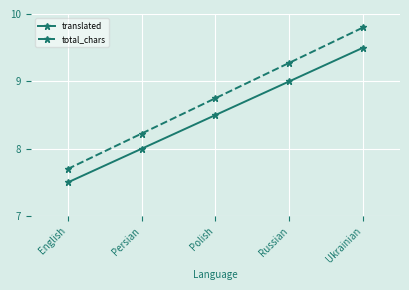

Which category has the highest value across all series?

Ukrainian